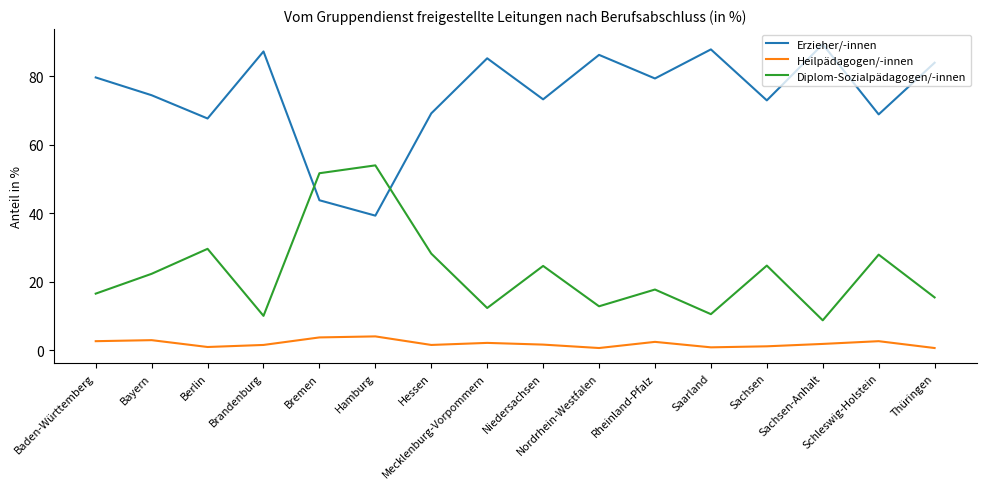

What is the difference between the Diplom-Sozialpädagogen/-innen values at Bayern and Mecklenburg-Vorpommern?

10.0